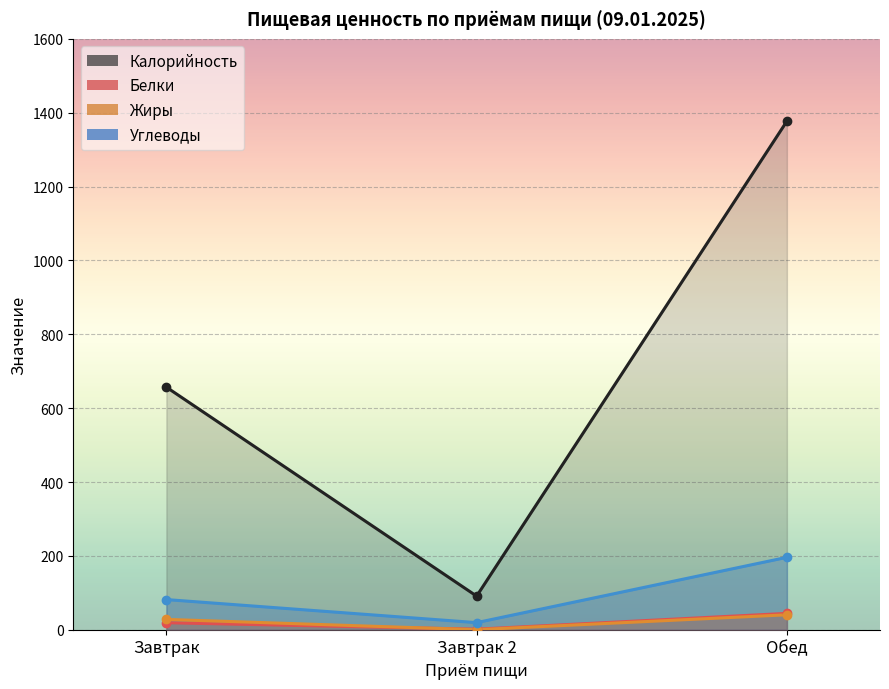

Is the value of Жиры at Завтрак 2 greater than the value of Углеводы at Завтрак 2?

No